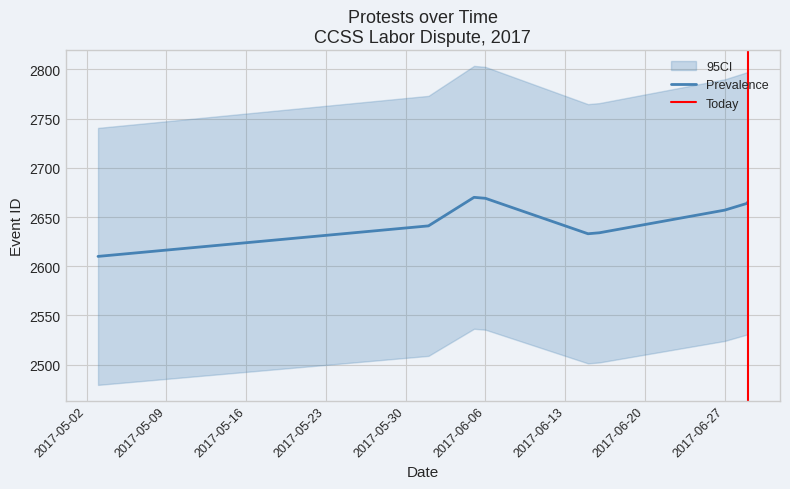

What is the ratio of the value at 2017-06-06 to the value at 2017-06-27?

1.0